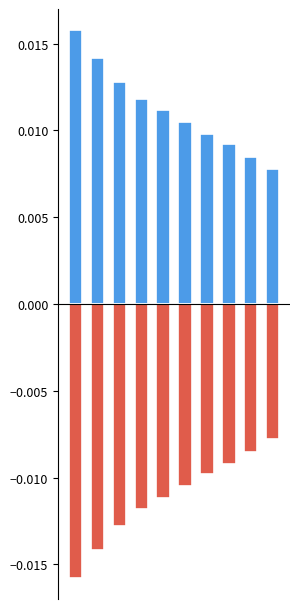

What are all the series names shown in the legend?

Positive, Negative